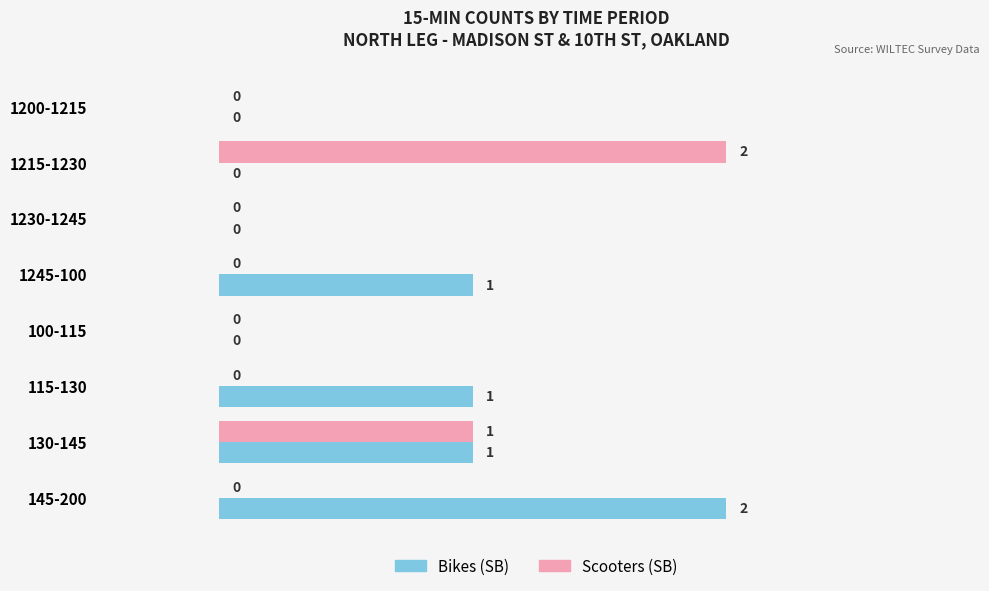

Count the number of categories in the chart.

8